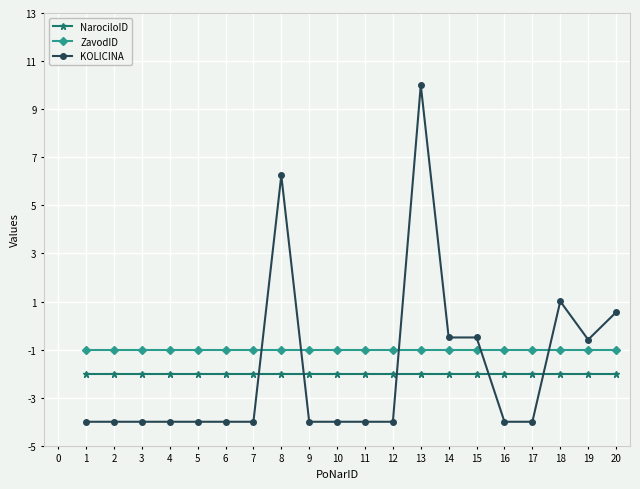

What is the minimum value shown in the chart?

-4.0